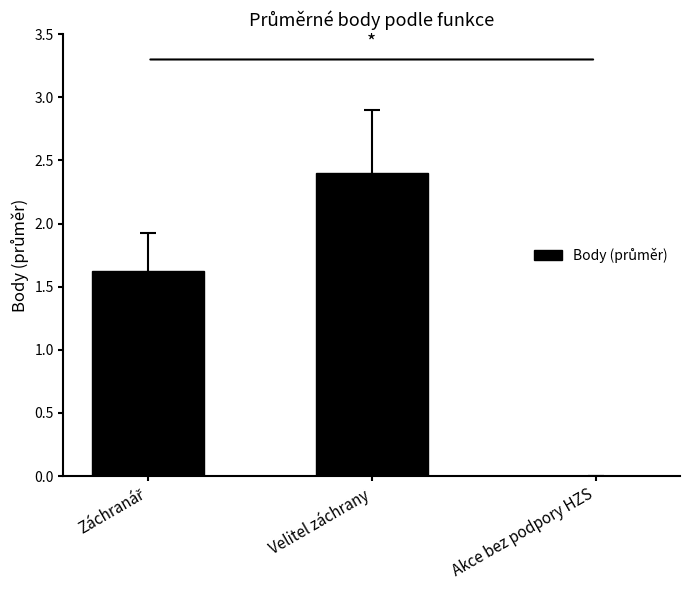

True or false: the data shows 0.9 at Velitel záchrany.

False